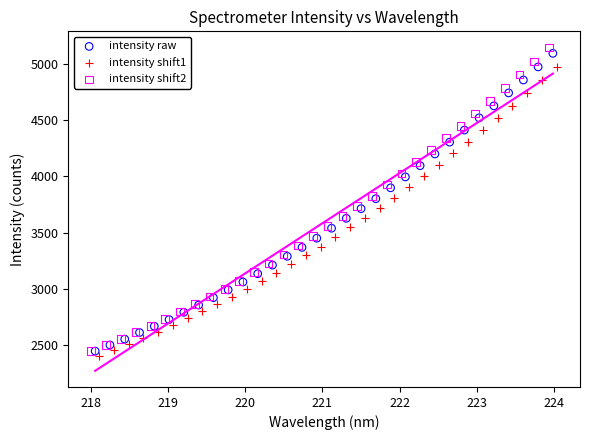

Which series has the largest Y range (max minus min)?

intensity shift2